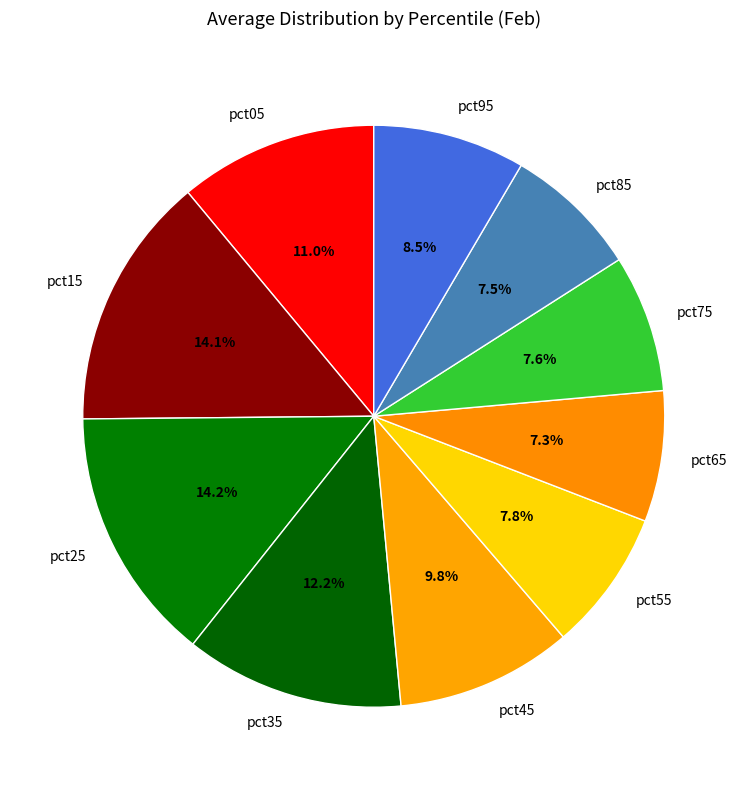

Between pct25 and pct95, which is larger?

pct25